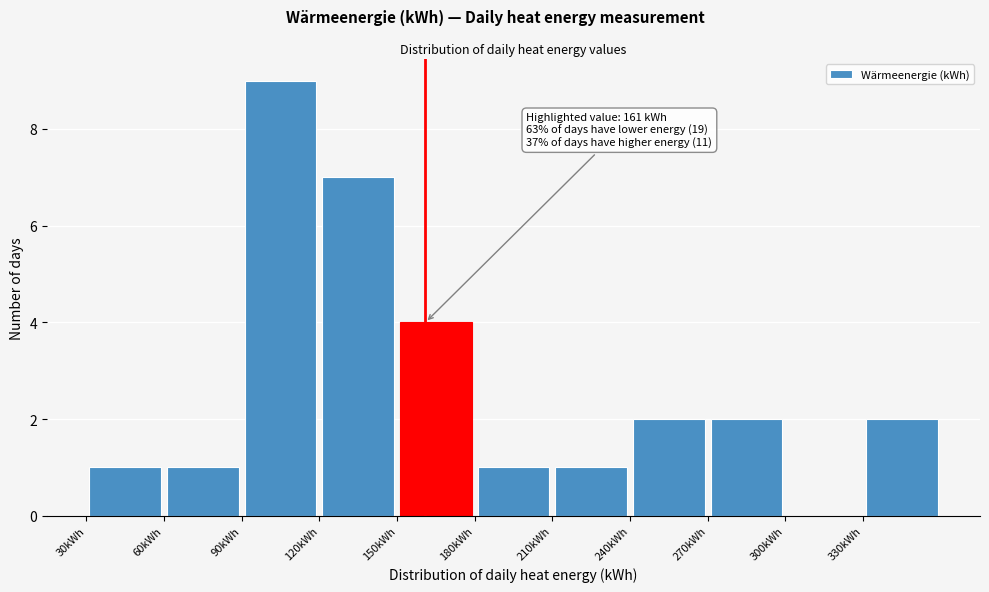

Over which range of the x-axis is the bar tallest?

90 to 120